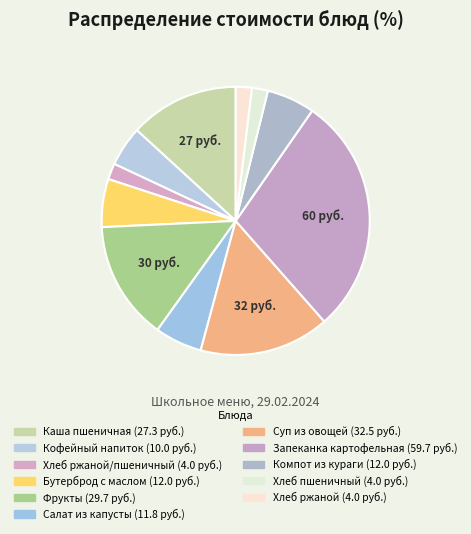

Count the number of slices in the pie.

11